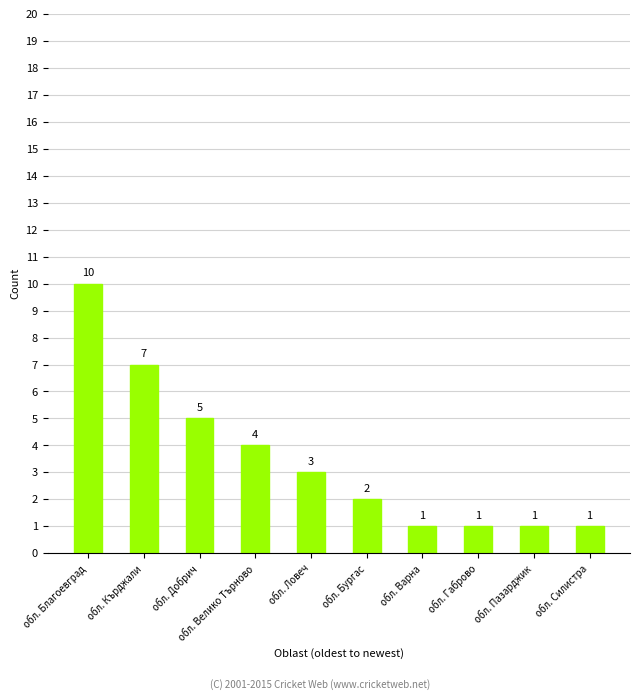

What position from the left is обл. Благоевград?

1